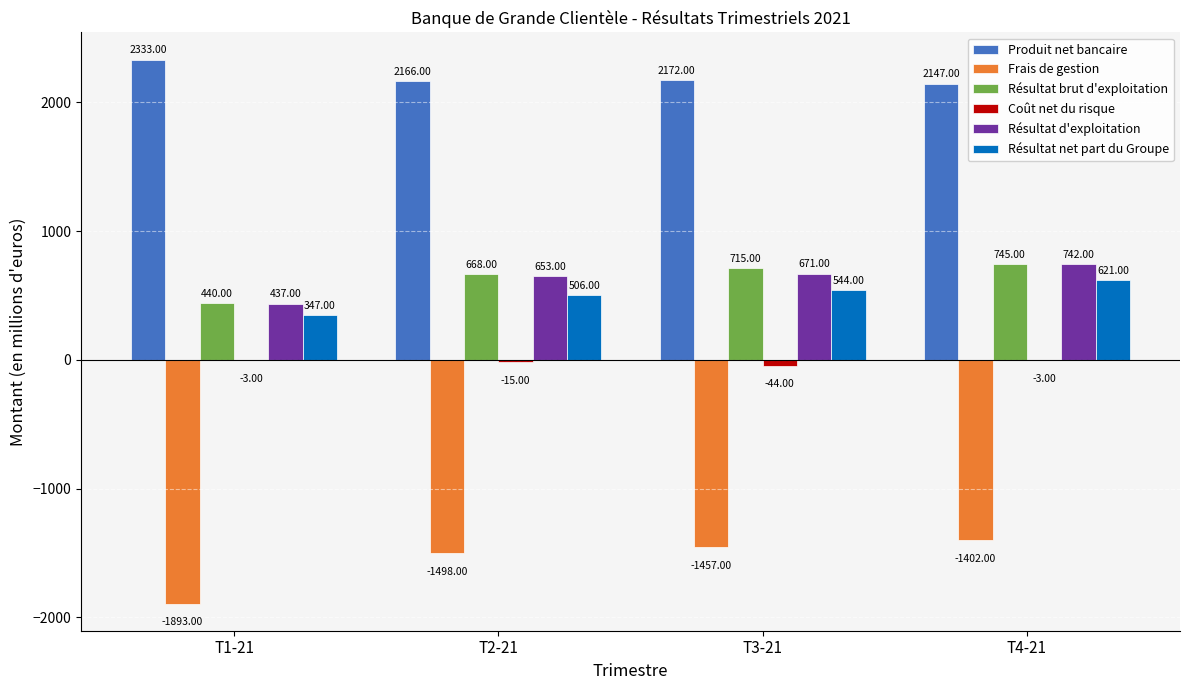

How many groups of bars are there?

4